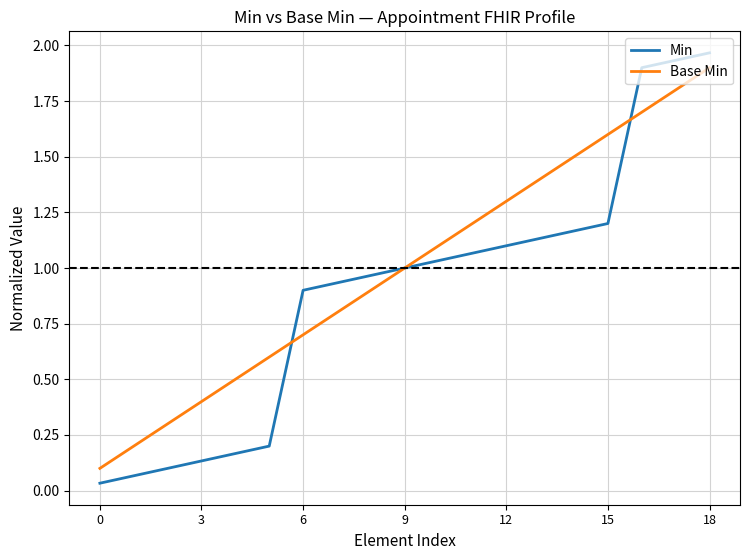

List the series in order of their overall mean, highest first.

Base Min, Min